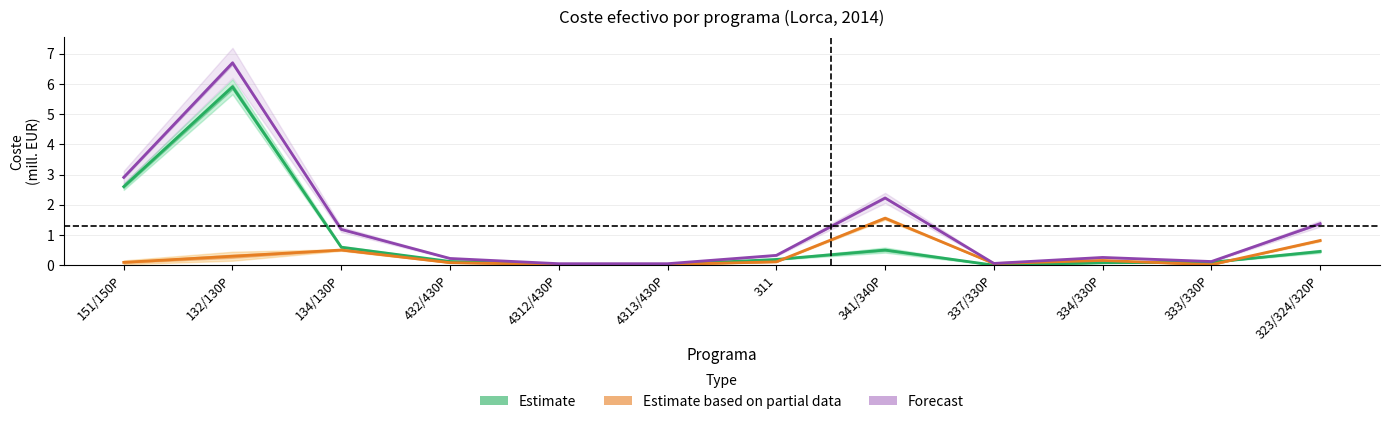

What are all the series names shown in the legend?

Estimate, Estimate based on partial data, Forecast